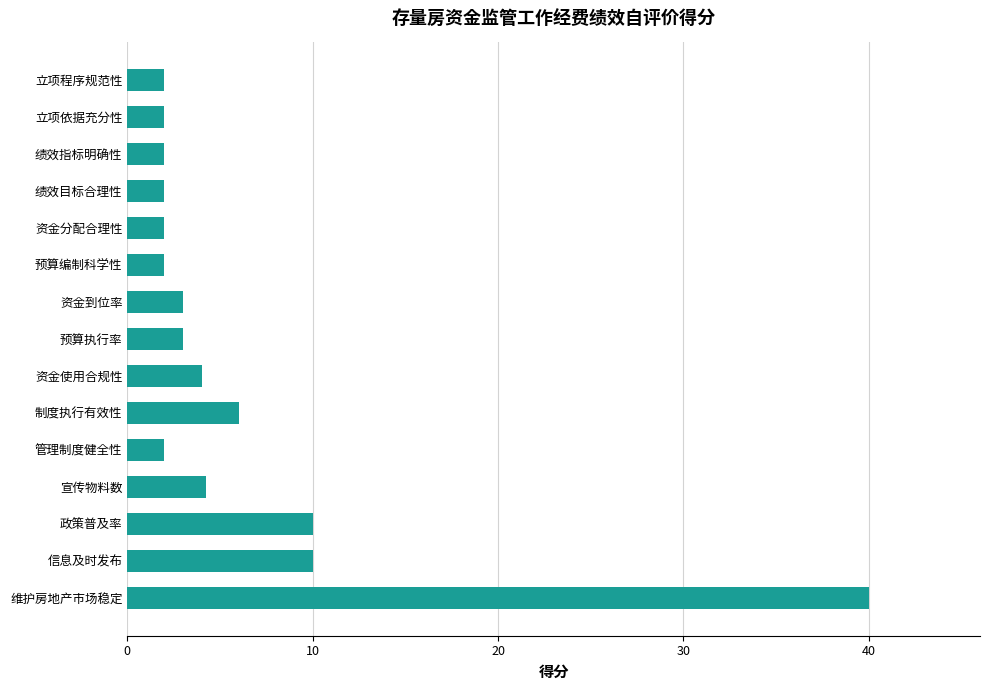

Approximately how many times larger is the value at 资金使用合规性 compared to 制度执行有效性?

0.7